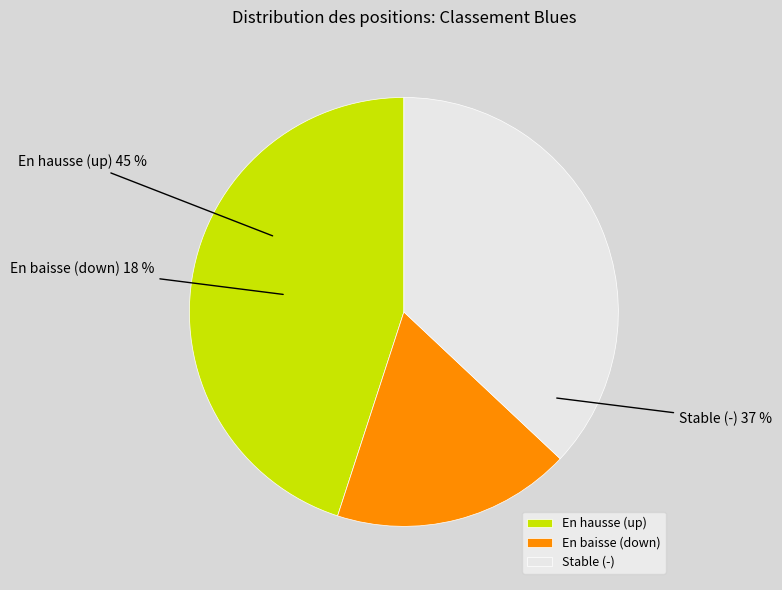

The down slice represents 27% of the pie. True or false?

False